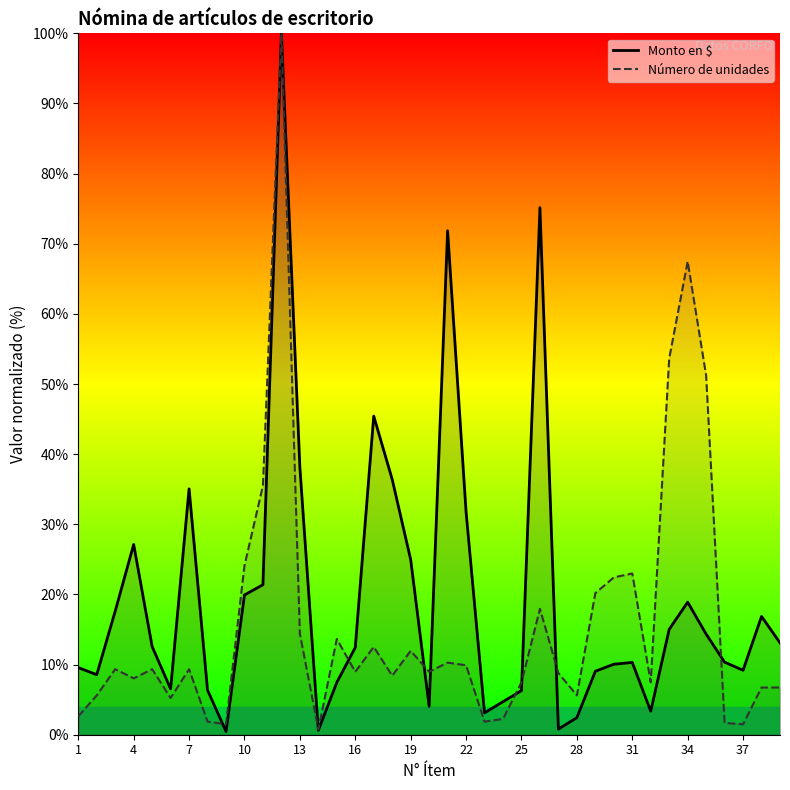

At 7, list the series in order from largest to smallest.

Monto en $, Número de unidades